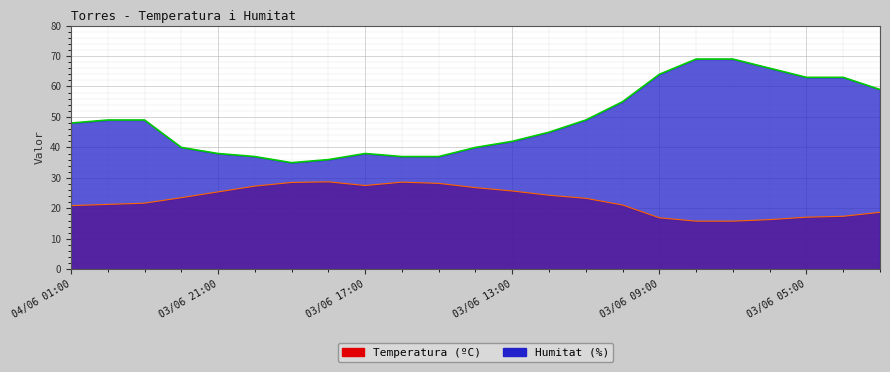

How many distinct data groups are displayed?

2